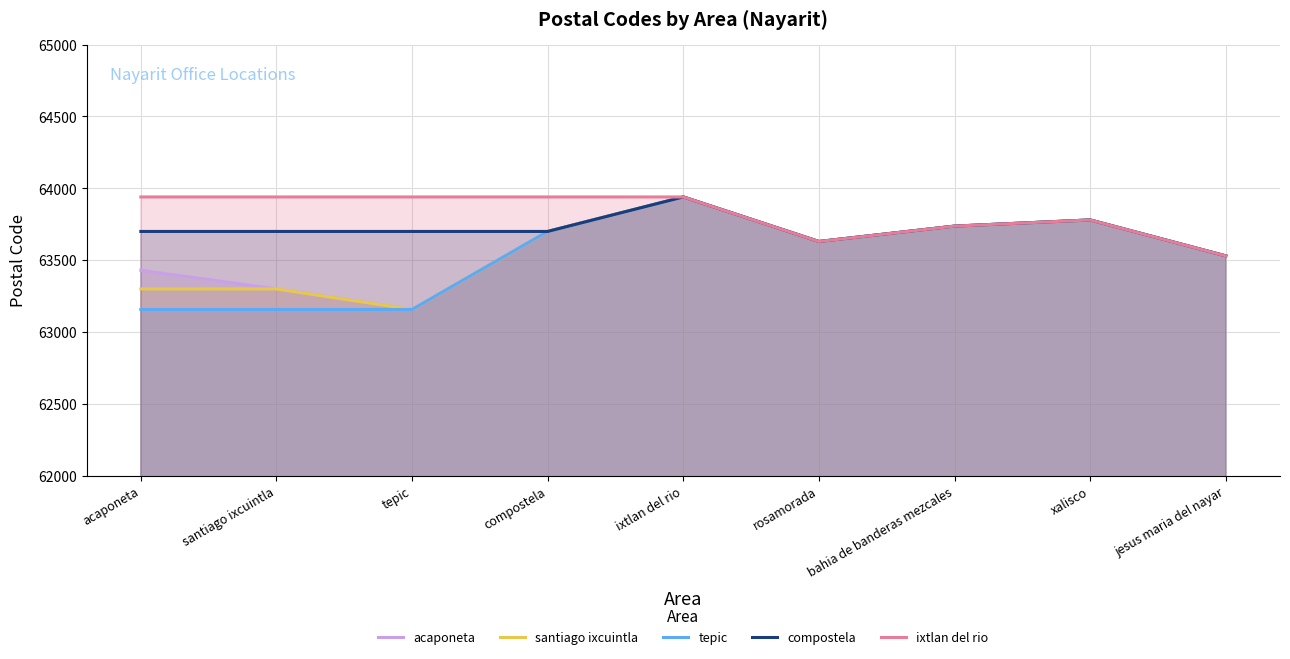

Which has a higher value, tepic or santiago ixcuintla?

santiago ixcuintla